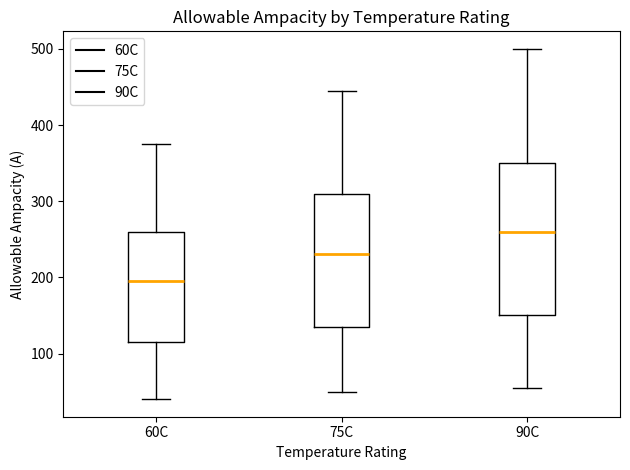

Reading left to right, read every box against the y-axis: the position of its median line, the range the box covers, and the ends of its whiskers. The values are not printed on the chart, so give them approximately, as read against the axis.

60C: median 200, box 120 to 260, whiskers 40 to 380
75C: median 230, box 140 to 310, whiskers 50 to 450
90C: median 260, box 150 to 350, whiskers 60 to 500